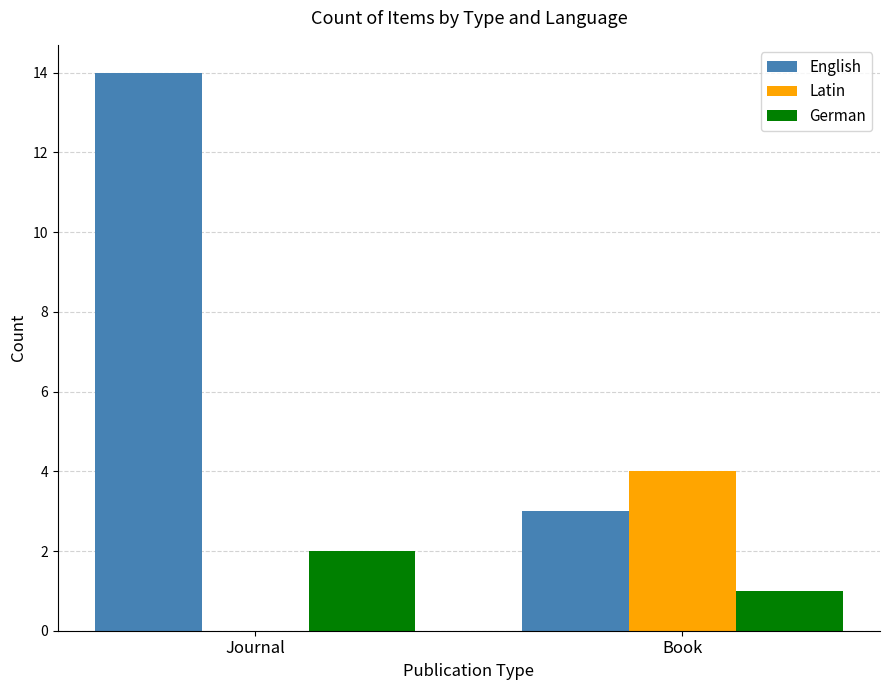

Reading left to right, list all the values displayed in this chart.

English: Journal=14	Book=3
Latin: Journal=0	Book=4
German: Journal=2	Book=1